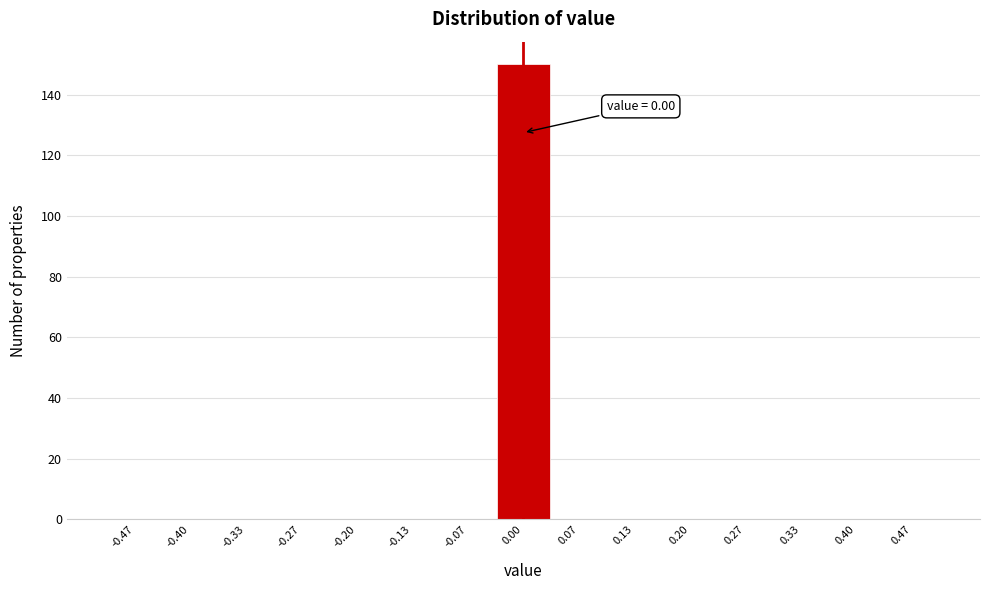

Which range on the x-axis has the tallest bar?

-0.03 to 0.03